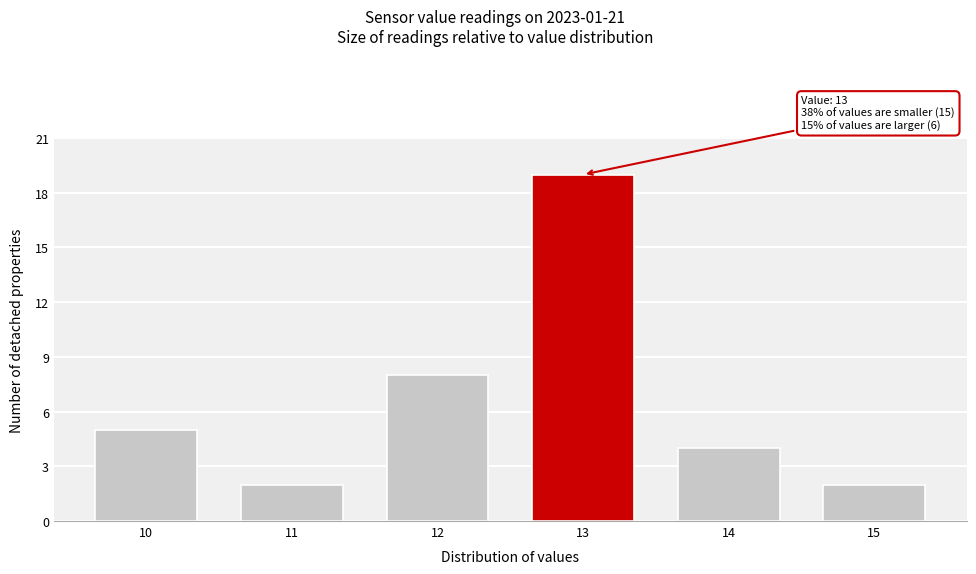

Reading left to right, extract all data points from this chart.

5	2	8	19	4	2